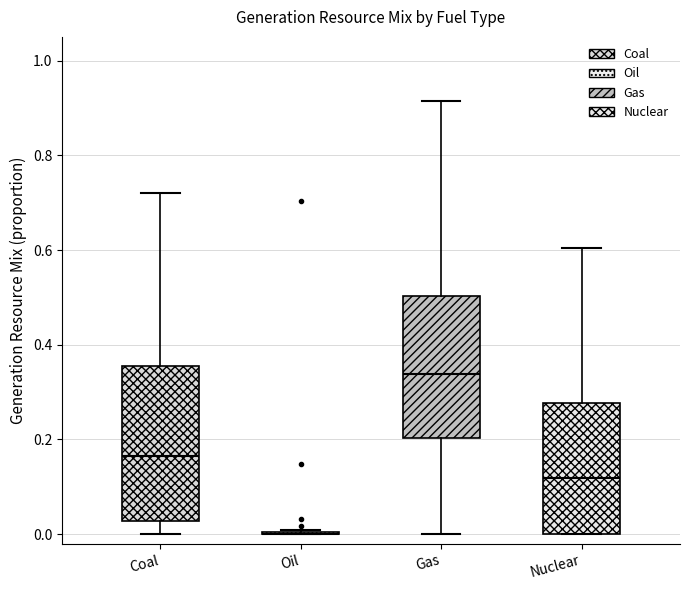

Reading left to right, read every box against the y-axis: the position of its median line, the range the box covers, and the ends of its whiskers. The values are not printed on the chart, so give them approximately, as read against the axis.

Coal: median 0.16, box 0.02 to 0.36, whiskers 0.00 to 0.72
Oil: box collapsed to a line at 0.00, whiskers 0.00 to 0.00
Gas: median 0.34, box 0.20 to 0.50, whiskers 0.00 to 0.92
Nuclear: median 0.12, box 0.00 to 0.28, whiskers 0.00 to 0.60